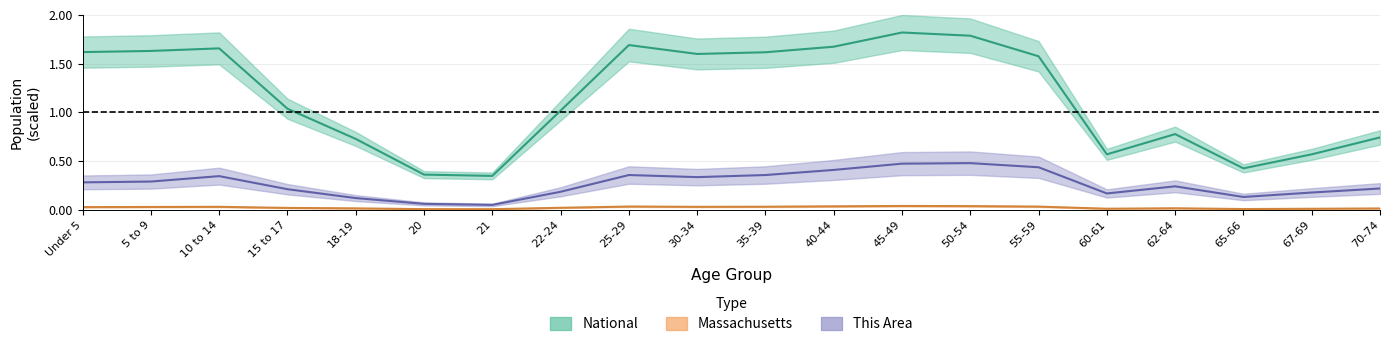

Reading left to right, list all the values displayed in this chart.

This Area: Under 5=0.3	5 to 9=0.3	10 to 14=0.3	15 to 17=0.2	18-19=0.1	20=0.1	21=0.1	22-24=0.2	25-29=0.4	30-34=0.3	35-39=0.4	40-44=0.4	45-49=0.5	50-54=0.5	55-59=0.4	60-61=0.2	62-64=0.2	65-66=0.1	67-69=0.2	70-74=0.2
Massachusetts: Under 5=0.0	5 to 9=0.0	10 to 14=0.0	15 to 17=0.0	18-19=0.0	20=0.0	21=0.0	22-24=0.0	25-29=0.0	30-34=0.0	35-39=0.0	40-44=0.0	45-49=0.0	50-54=0.0	55-59=0.0	60-61=0.0	62-64=0.0	65-66=0.0	67-69=0.0	70-74=0.0
National: Under 5=1.6	5 to 9=1.6	10 to 14=1.7	15 to 17=1.0	18-19=0.7	20=0.4	21=0.3	22-24=1.0	25-29=1.7	30-34=1.6	35-39=1.6	40-44=1.7	45-49=1.8	50-54=1.8	55-59=1.6	60-61=0.6	62-64=0.8	65-66=0.4	67-69=0.6	70-74=0.7